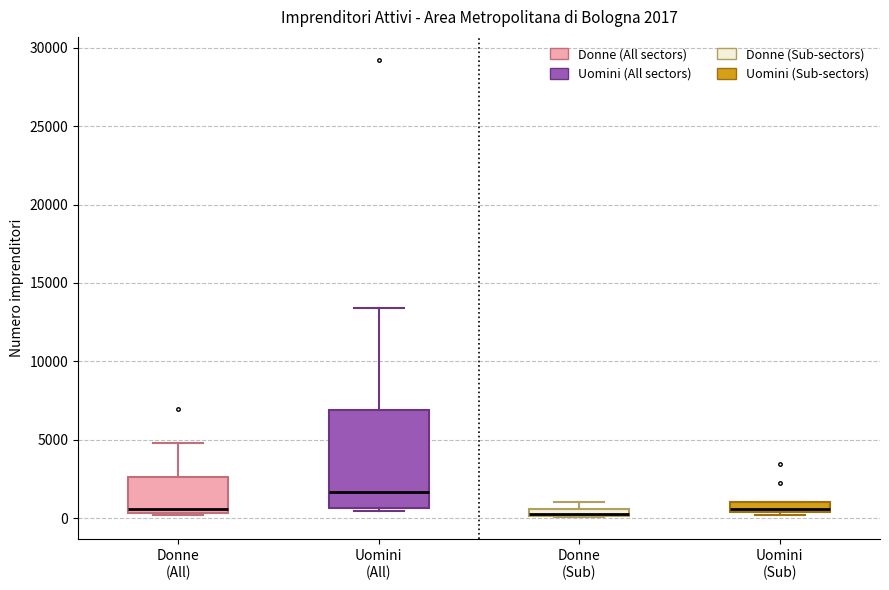

Comparing the boxes themselves (not the whiskers), which one is the tallest?

Uomini (All)